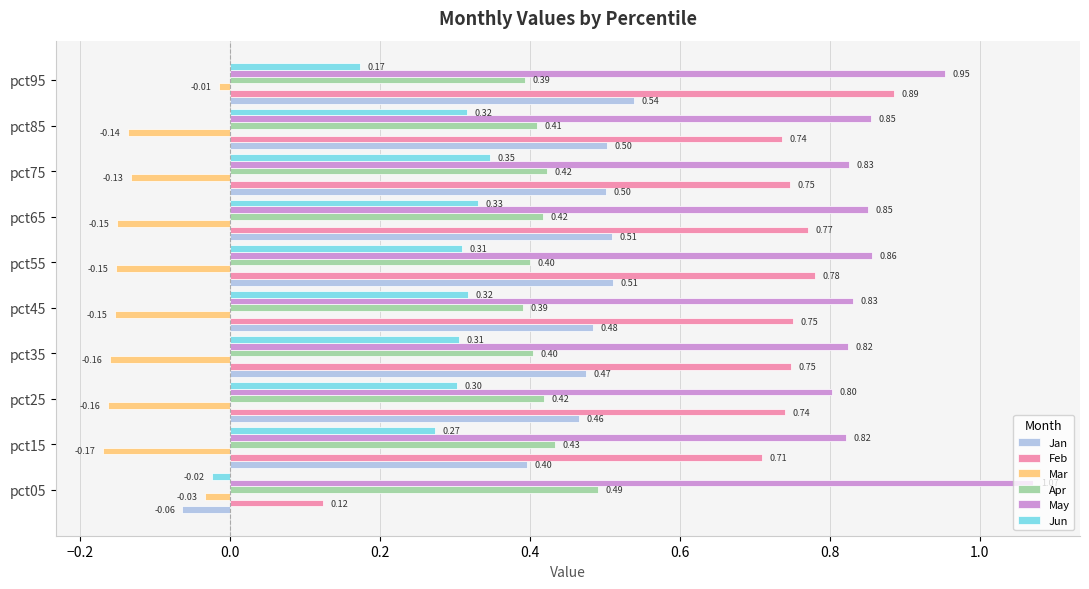

What is the average value of the Jan series?

0.4